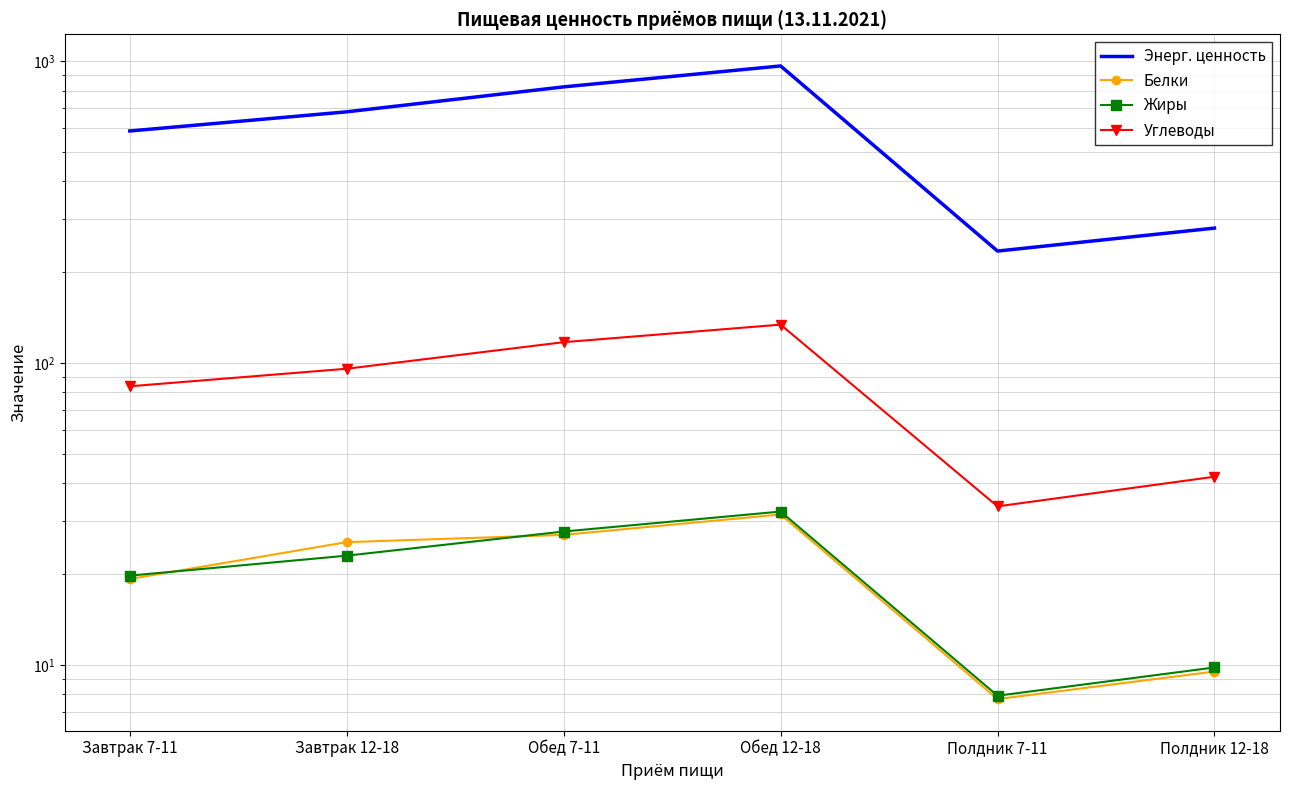

What is the difference between the highest and lowest values at Завтрак 7-11?

568.2